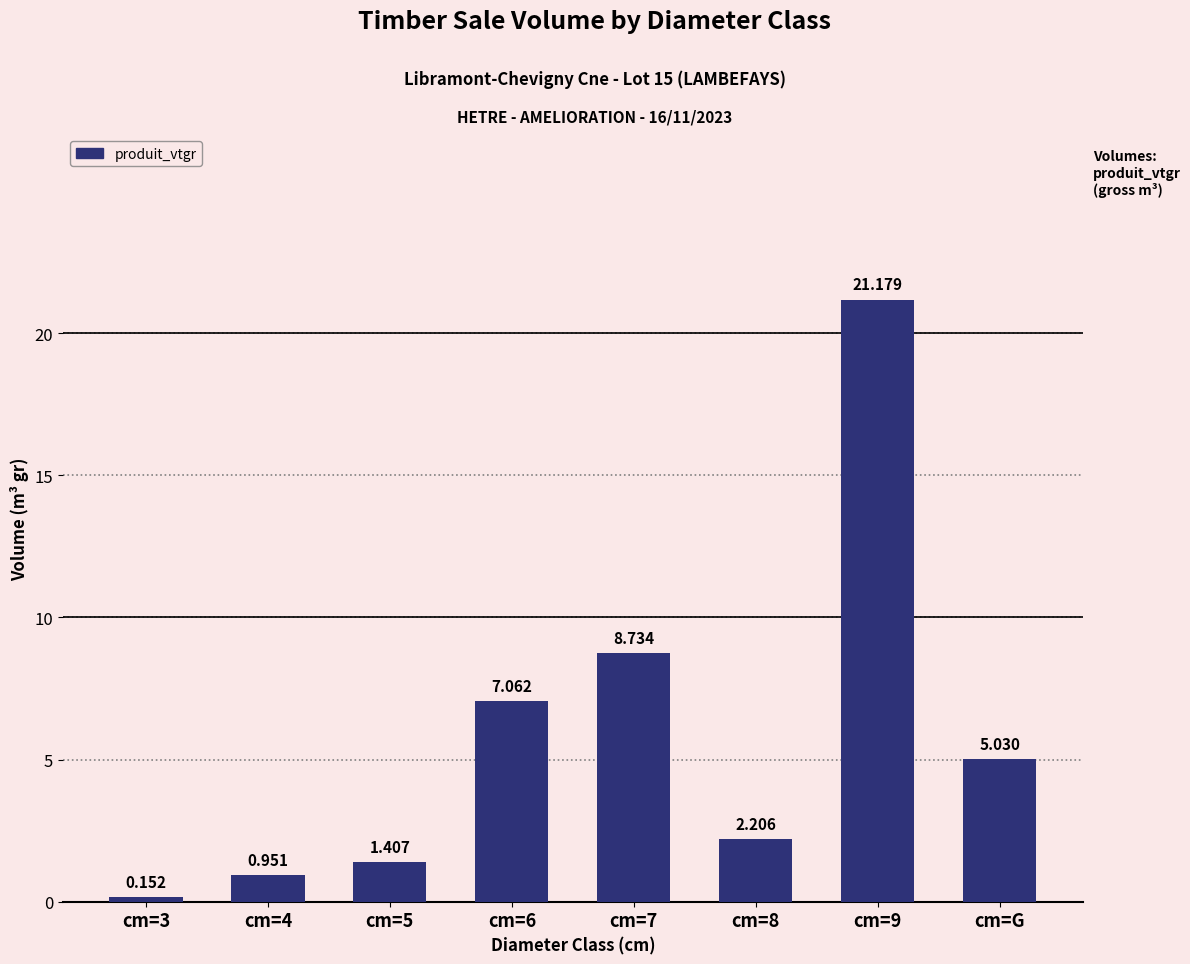

Are the bars horizontal?

No